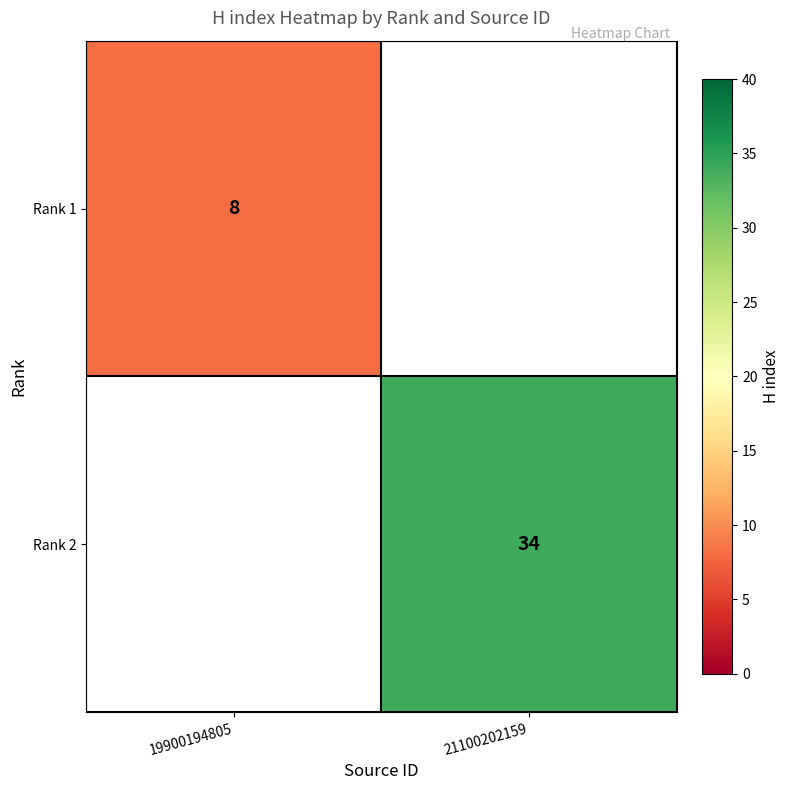

Is it true that Rank 1 equals 8 at 19900194805?

True